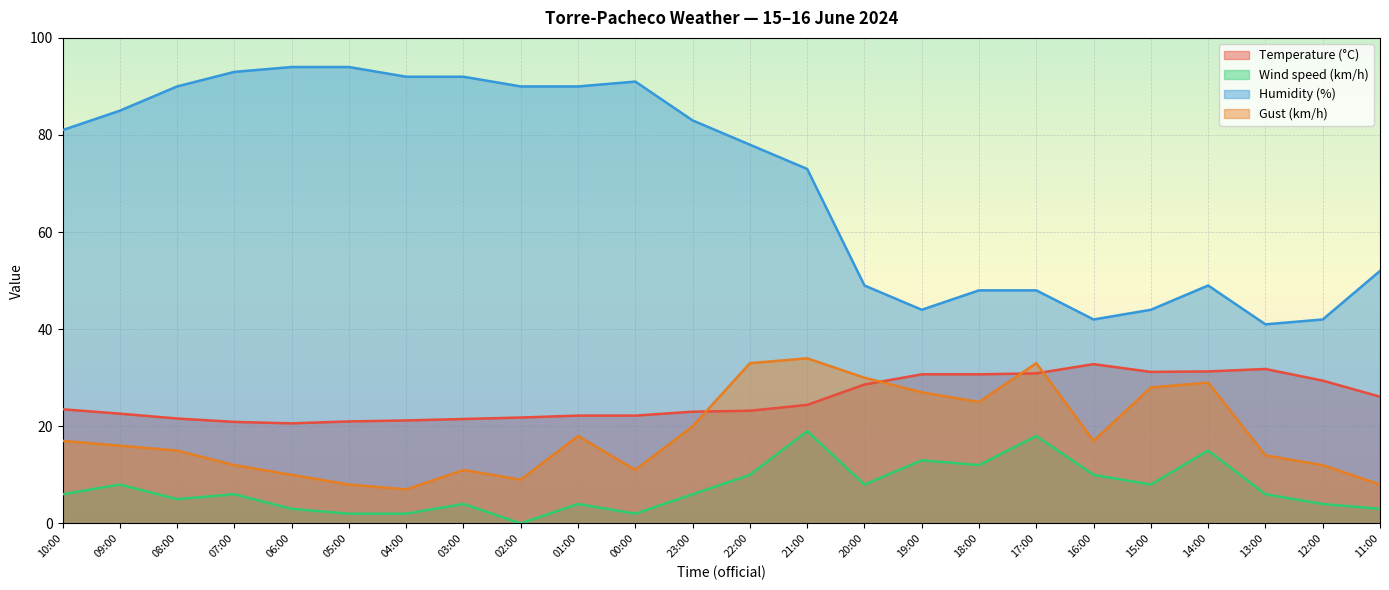

True or false: Wind speed (km/h) has more than 2 points higher than both neighbors.

True